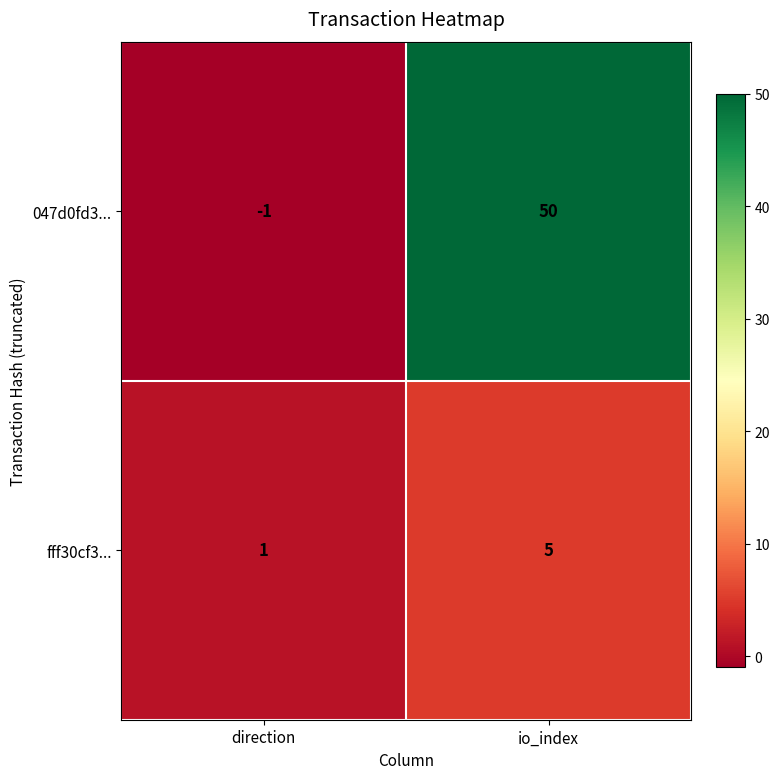

Count the number of data series in this chart.

2